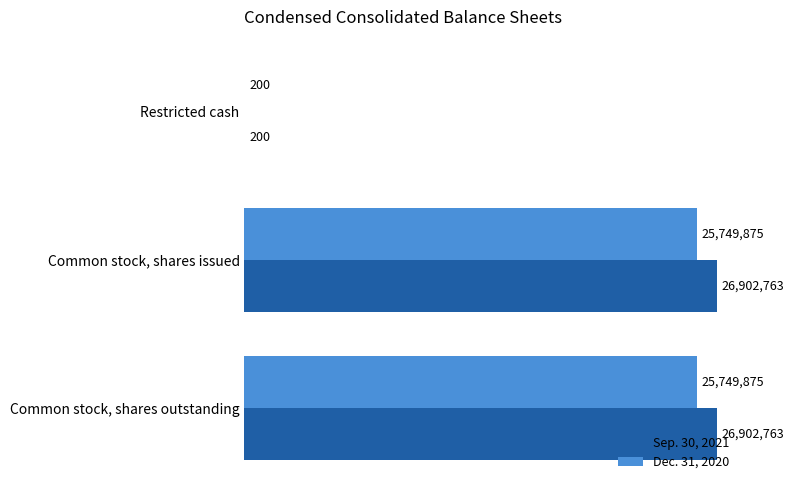

What is the value of the Sep. 30, 2021 bar at the 1st from the left?

200